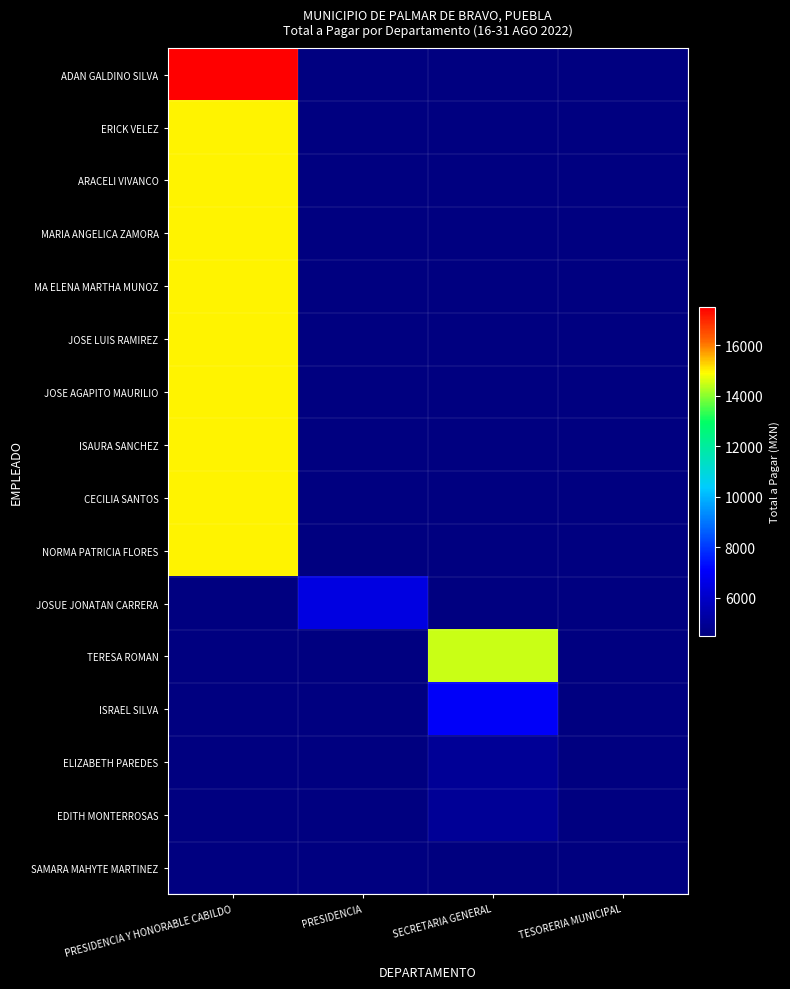

Which series has the largest range (max minus min)?

ADAN GALDINO SILVA